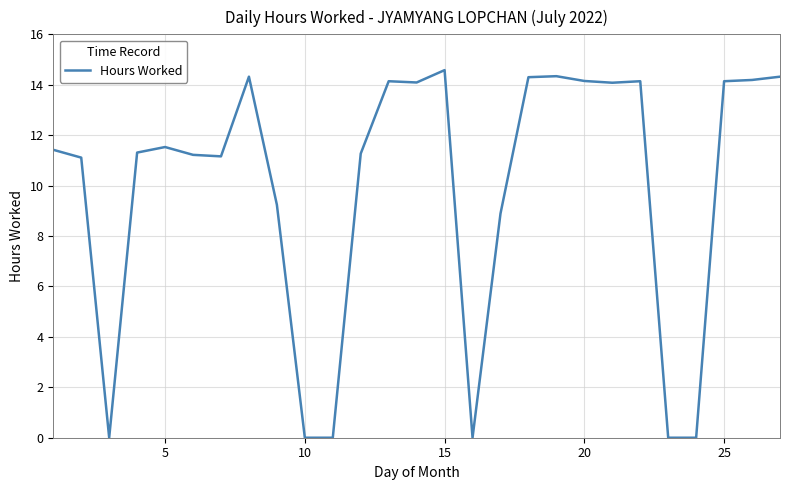

What is the maximum value shown in the chart?

14.6